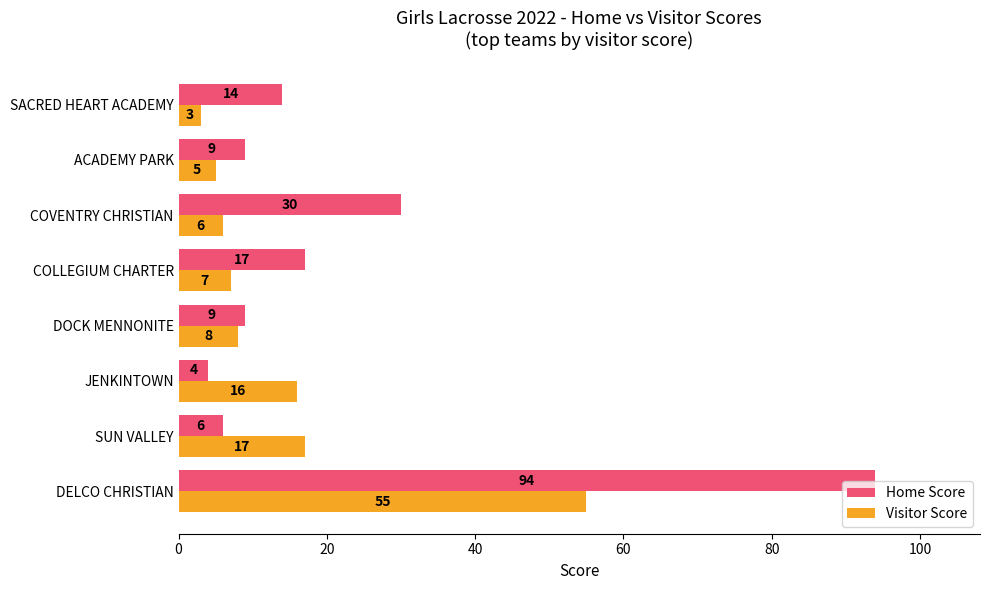

What is the difference between the second highest and minimum values in the Visitor Score series?

14